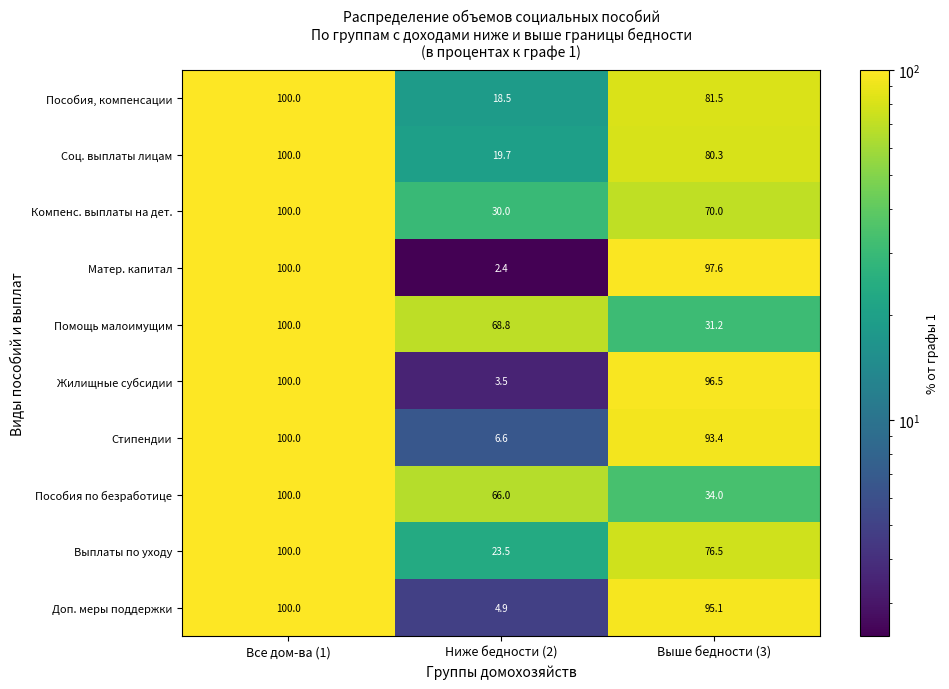

How many categories are shown in the chart?

3